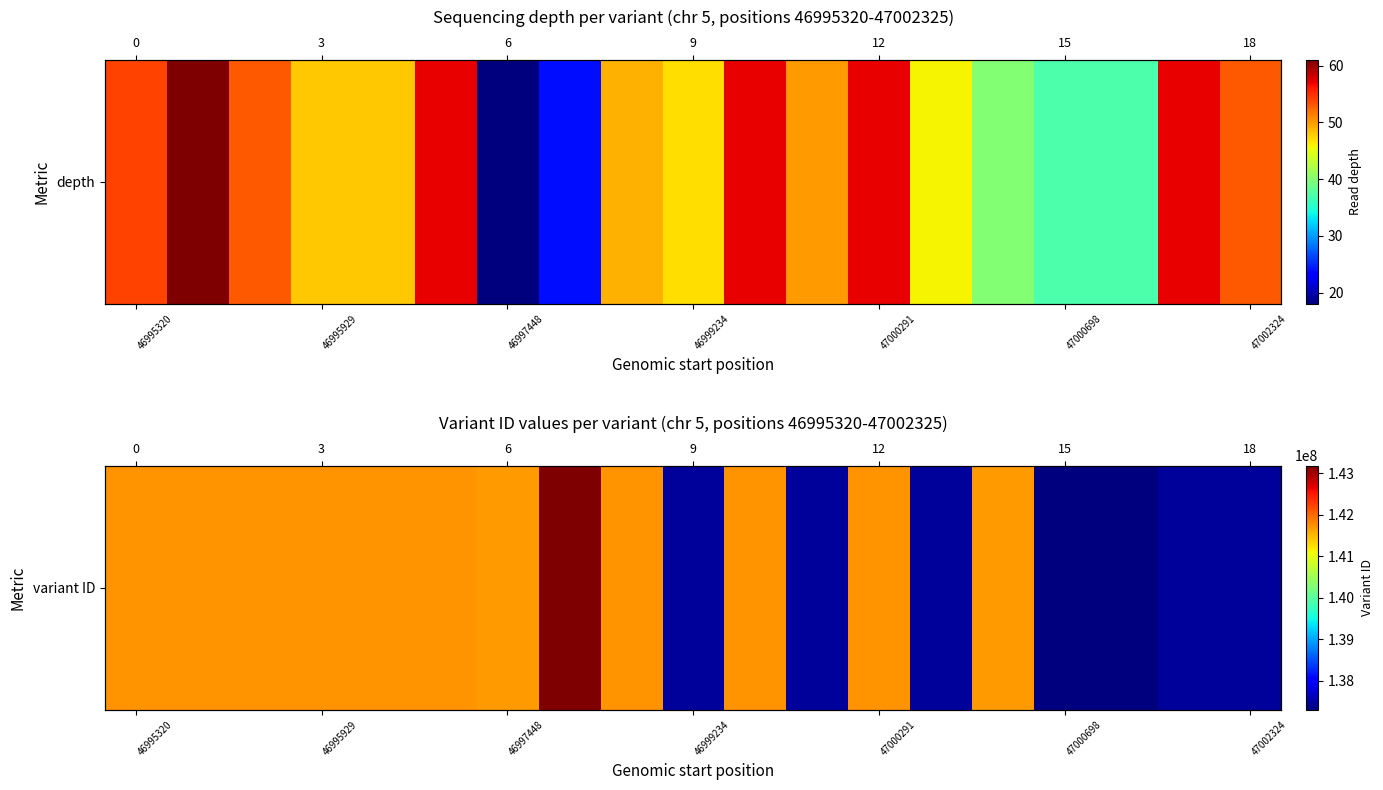

The value at 17 is 215082474. True or false?

False